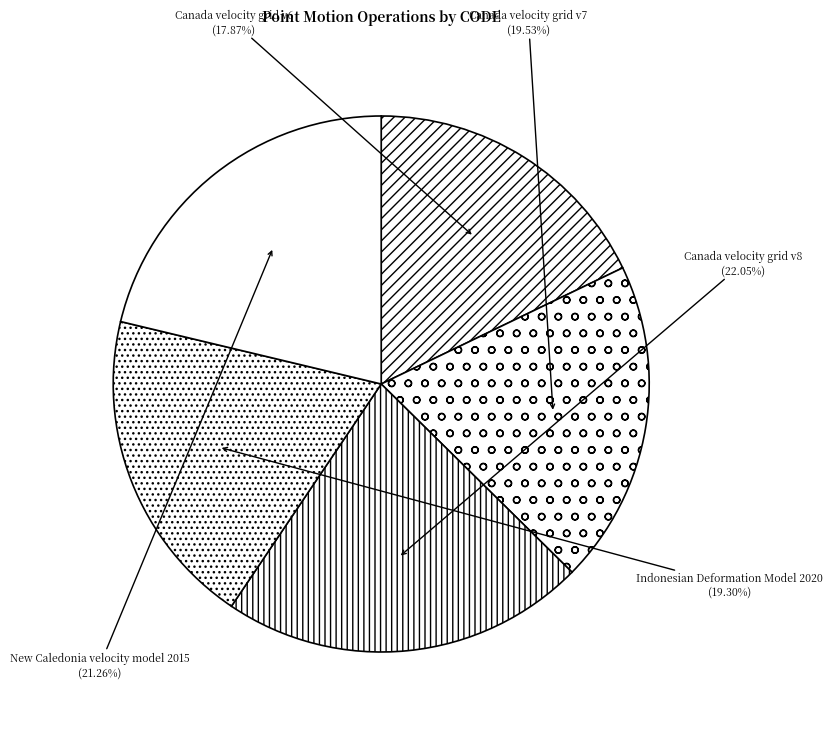

Combined, do Canada velocity grid v7 and Canada velocity grid v6 account for over 50%?

No